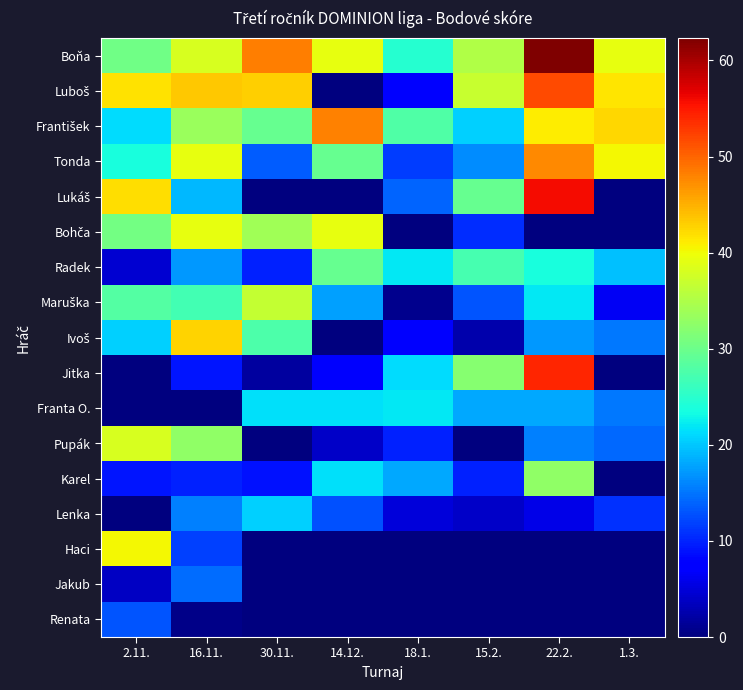

Between 15.2. and 14.12., which is larger?

14.12.